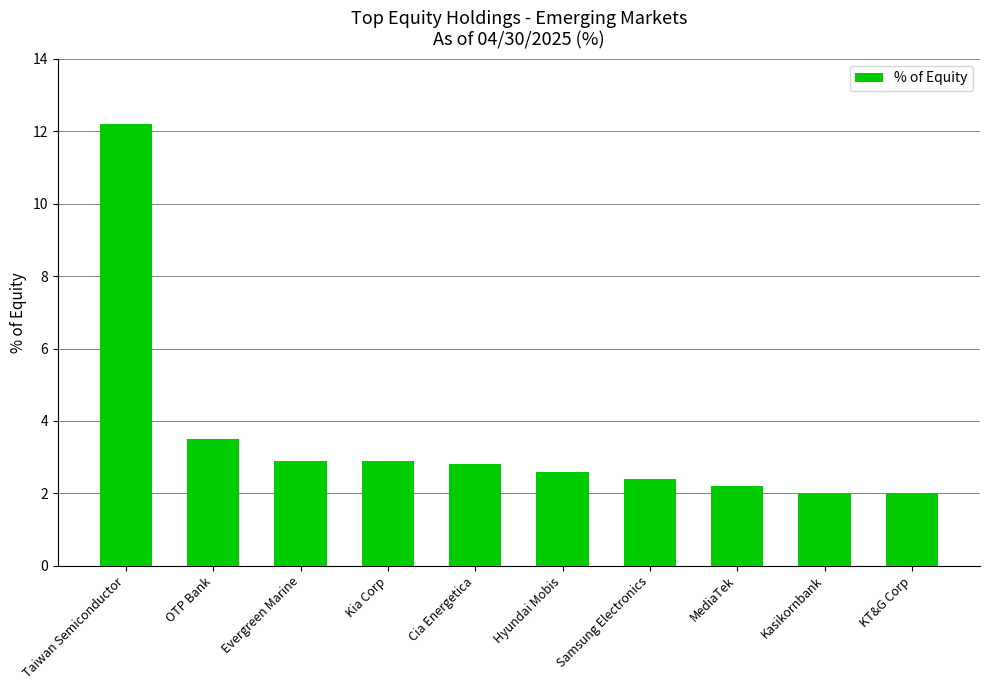

True or false: the data shows 1.3 at MediaTek.

False